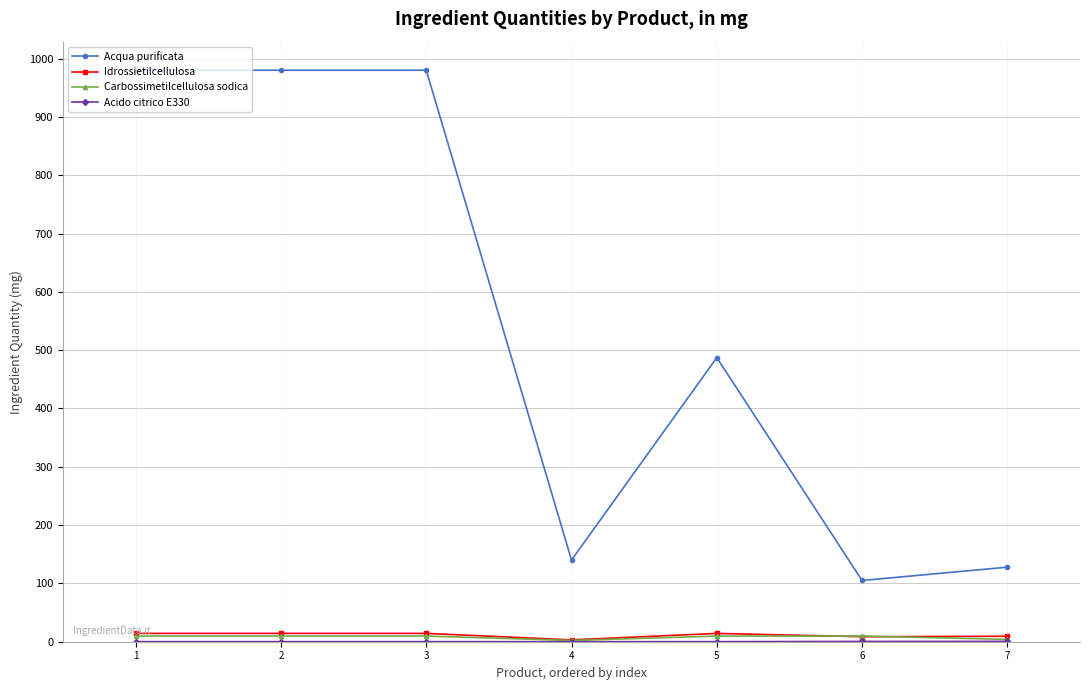

What value does the Idrossietilcellulosa series have at 2?

14.3